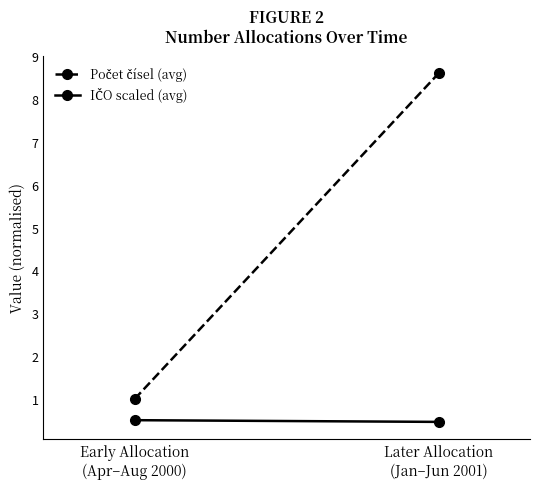

Reading left to right, what are all the values shown in this chart?

Počet čísel (avg): 1.0	8.6
IČO scaled (avg): 0.5	0.5